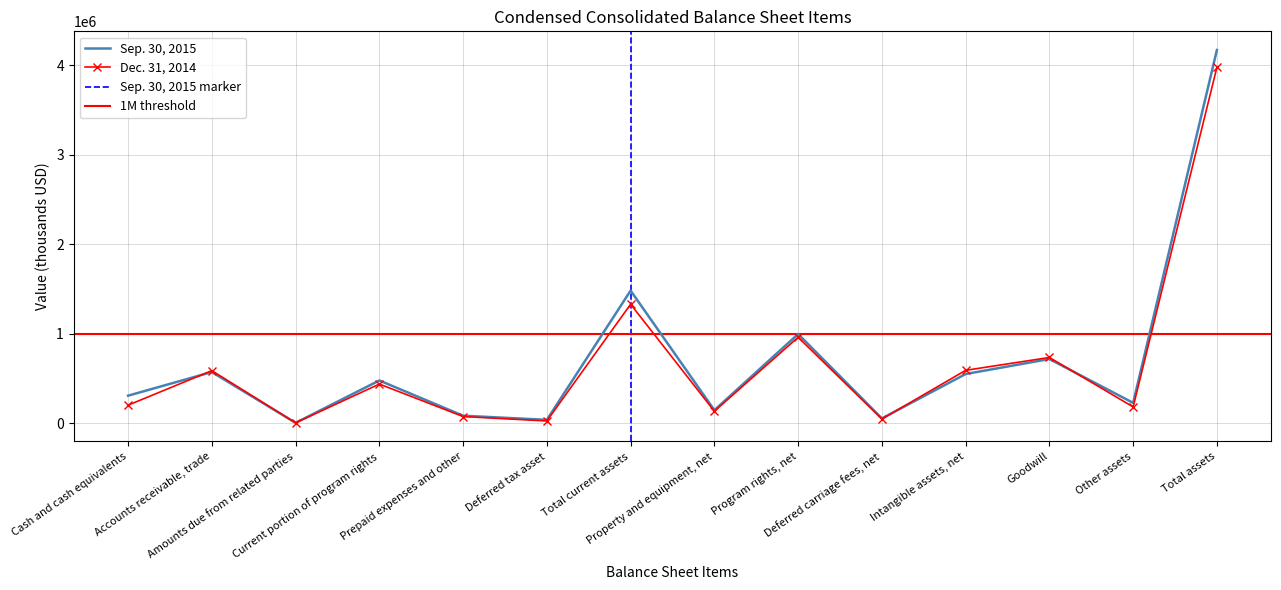

Which series has the widest spread of values?

Sep. 30, 2015